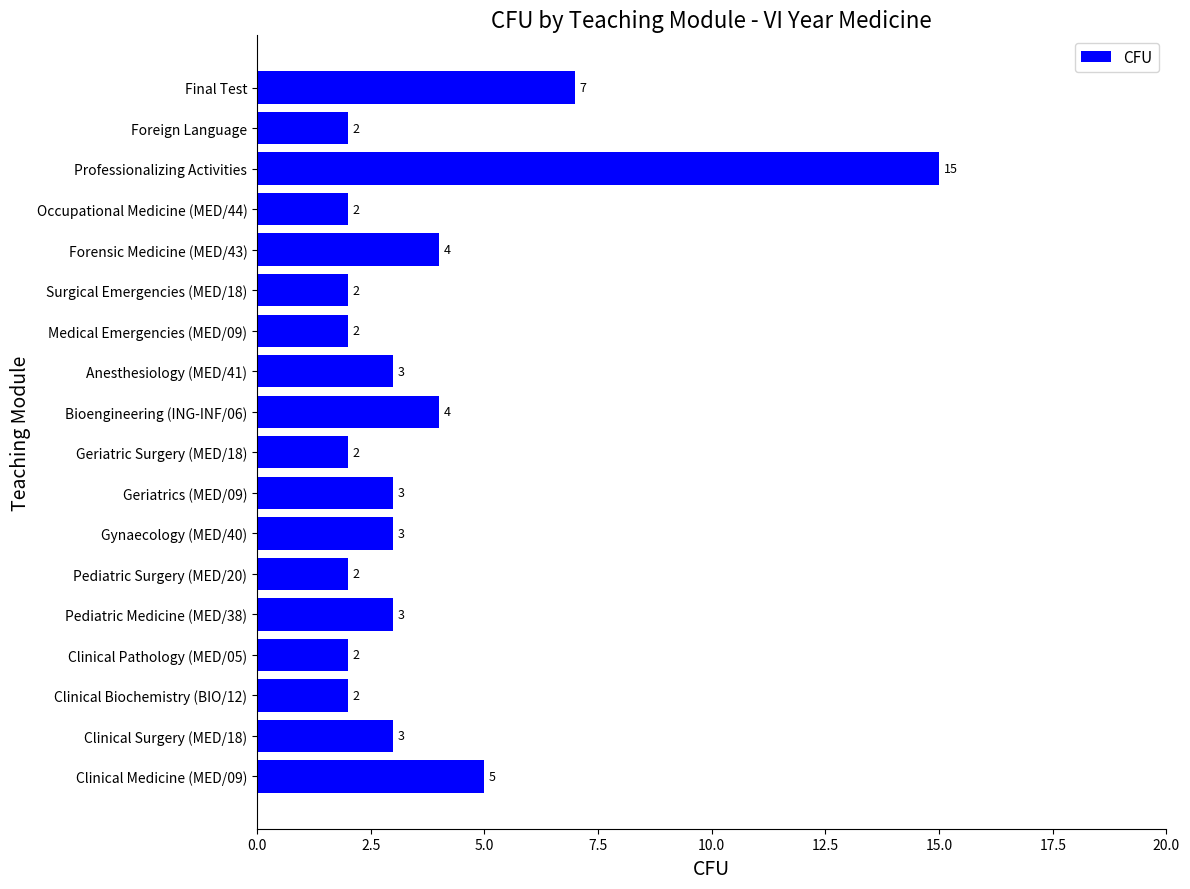

What is the difference between the values at Professionalizing Activities and Clinical Medicine (MED/09)?

10